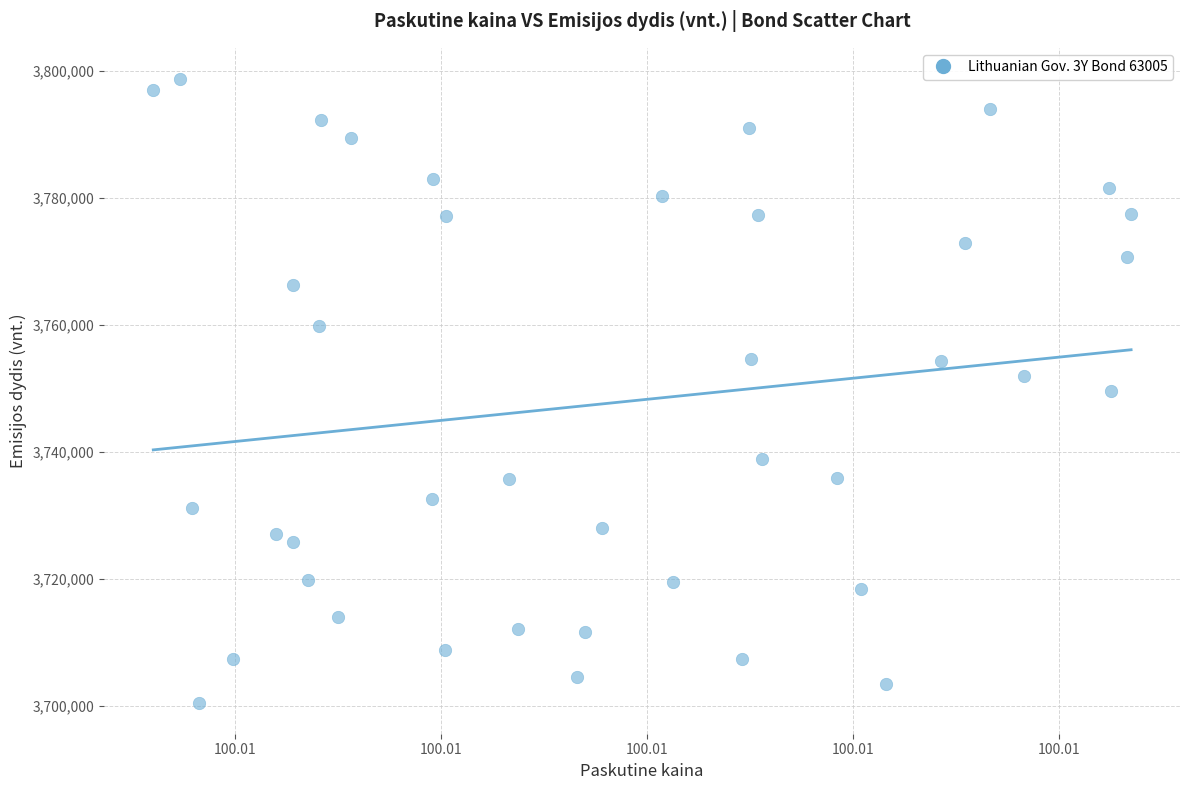

What is the range of Y values (max minus min)?

98136.5